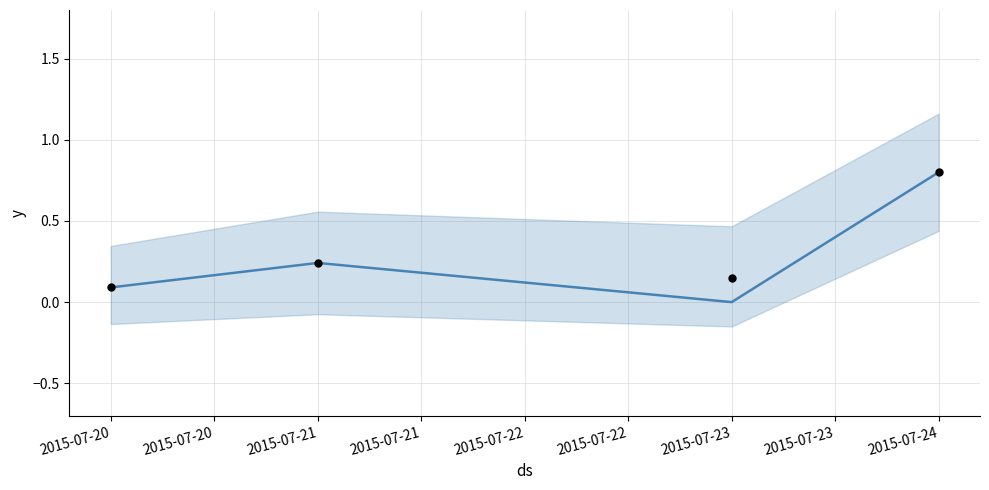

What is the total value across all series at 2015-07-21?

0.2